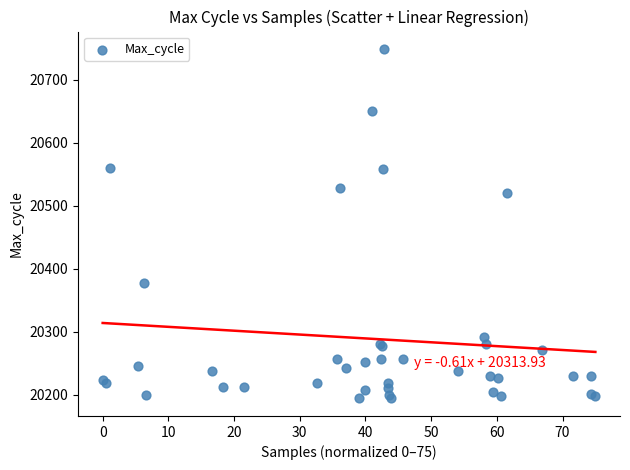

What Y value in the scatter plot is closest to 20471?

20520